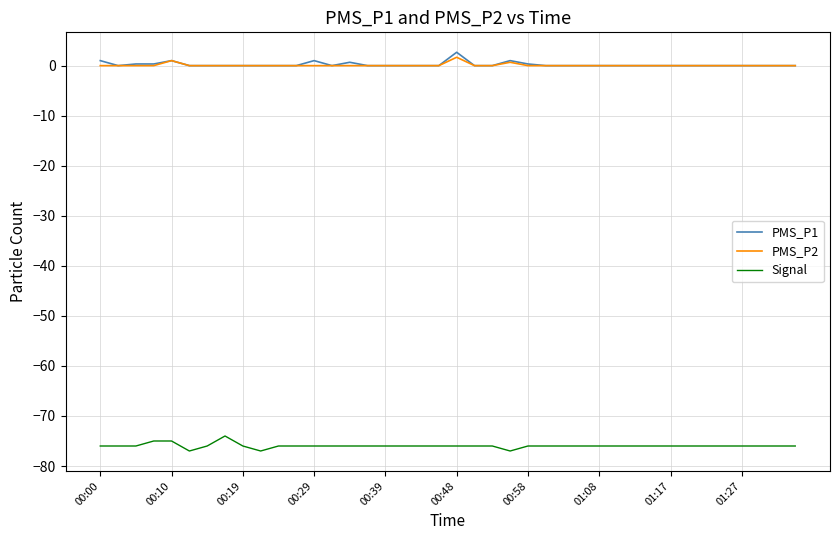

Rank the series by their maximum value, from highest to lowest.

PMS_P1, PMS_P2, Signal